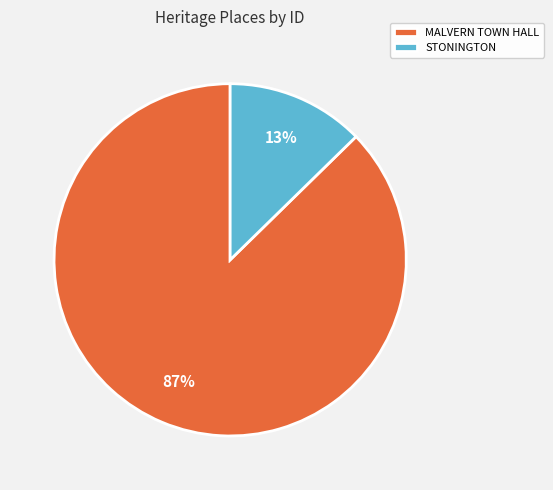

Rank the categories by value from highest to lowest.

MALVERN TOWN HALL, STONINGTON